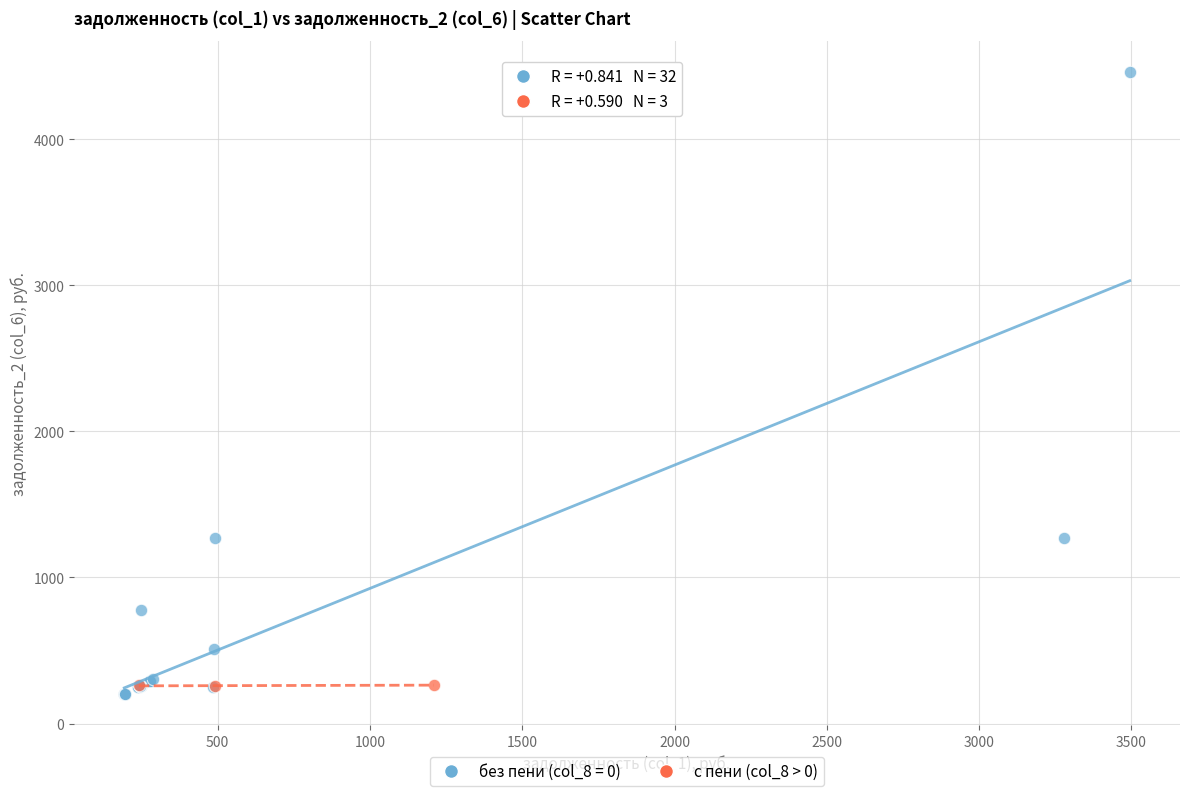

Which series has the largest Y range (max minus min)?

без пени (col_8 = 0)